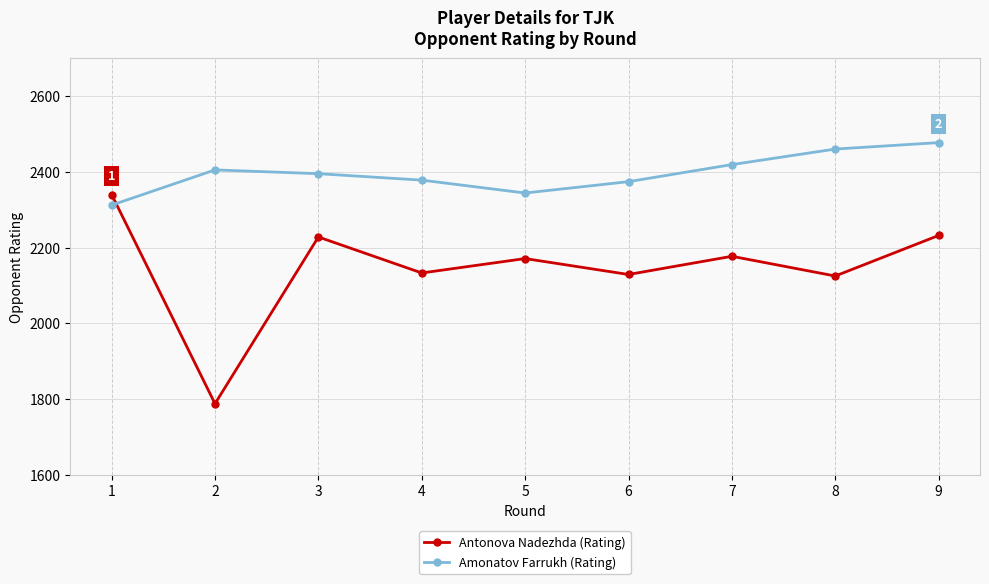

What is the sum of all Antonova Nadezhda (Rating) values?

19323